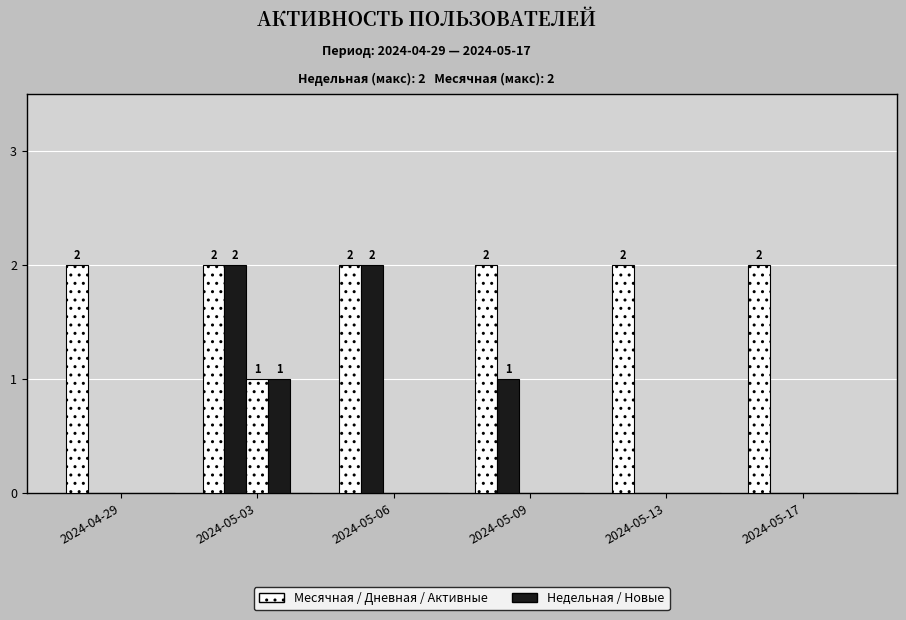

Does the chart contain stacked bars?

No